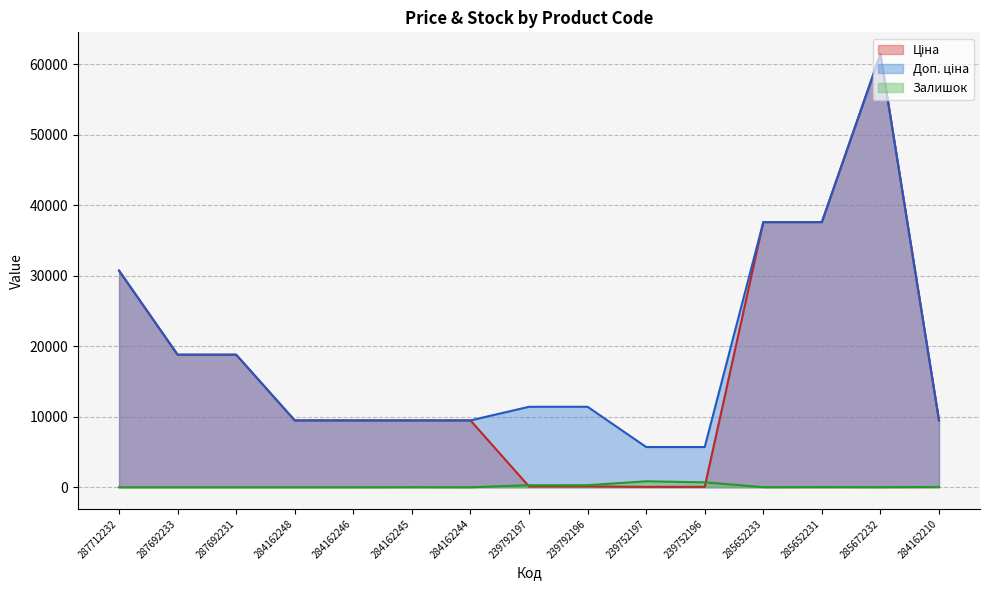

Which series has the largest total across all categories?

Доп. ціна